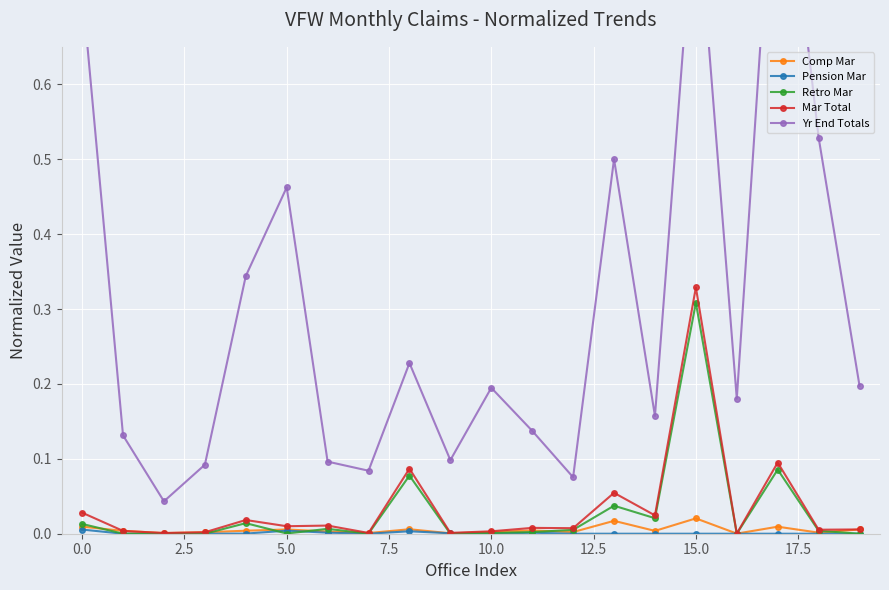

How many data points does each series have?

20